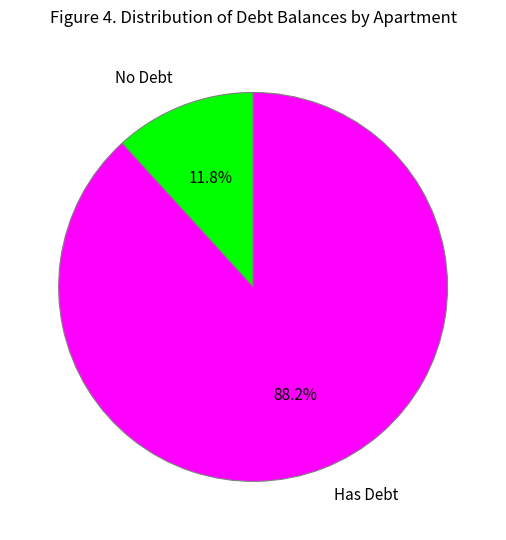

Which category has the smallest portion of the pie?

No Debt